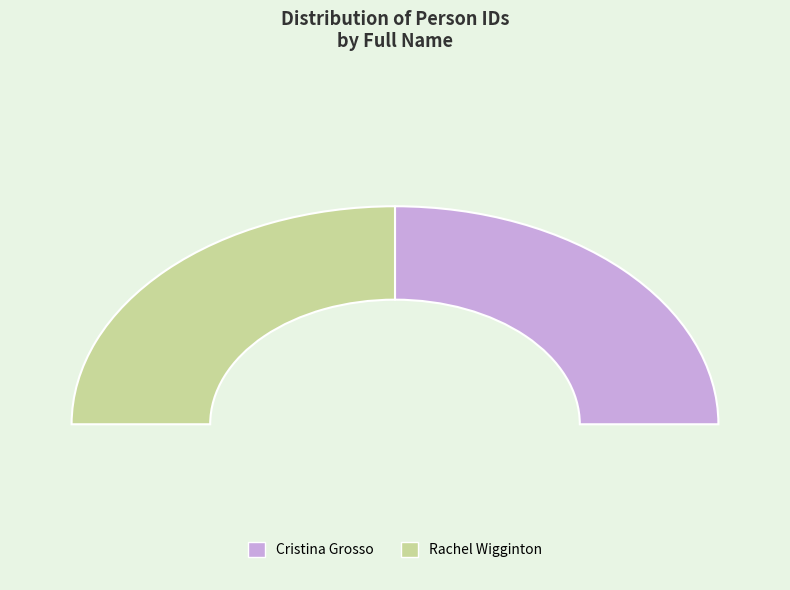

To the nearest percent, what portion does Rachel Wigginton represent?

50%